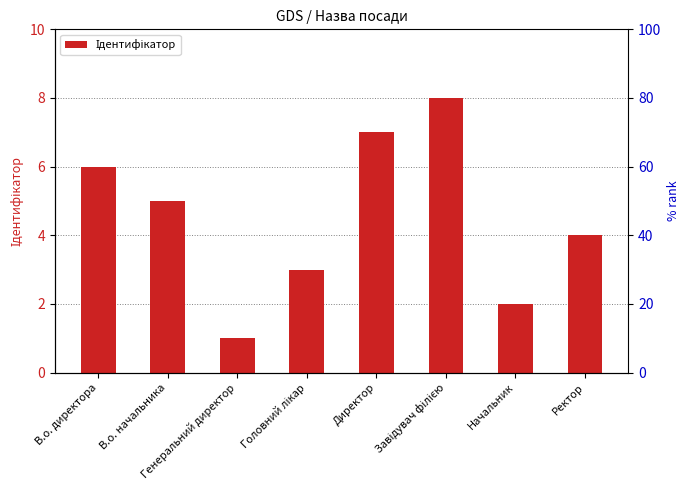

What is the ratio of the value at Головний лікар to the value at Начальник?

1.5